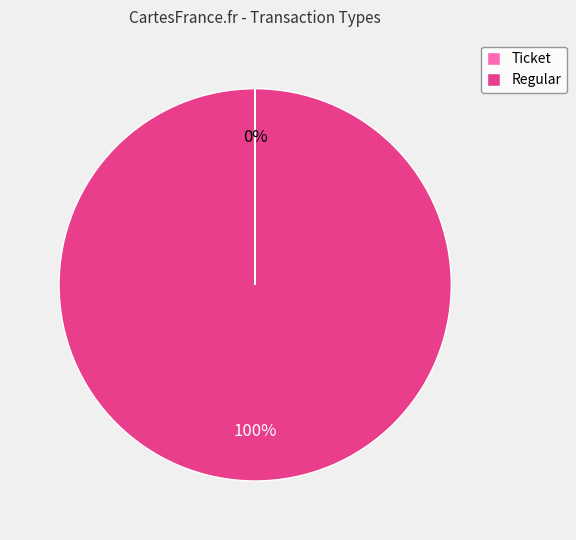

Which category has the biggest portion of the pie?

Regular